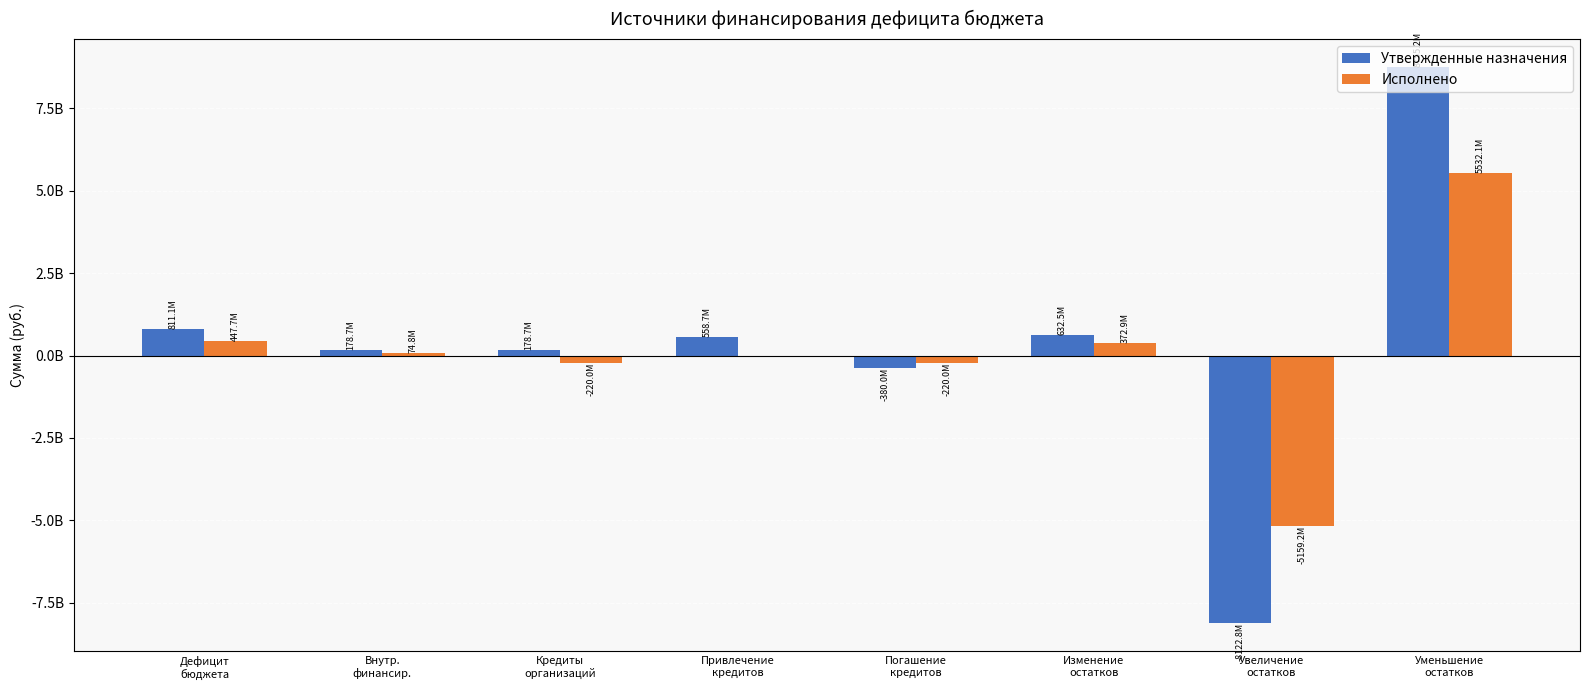

List the series in order of their peak value, lowest first.

Исполнено, Утвержденные назначения